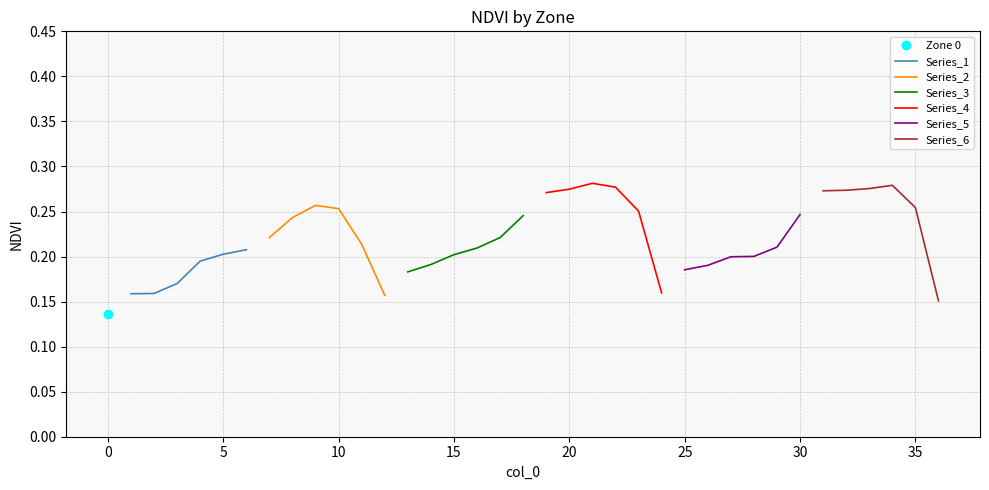

What is the sum of the Series_4 values at 0 and 20?

0.4